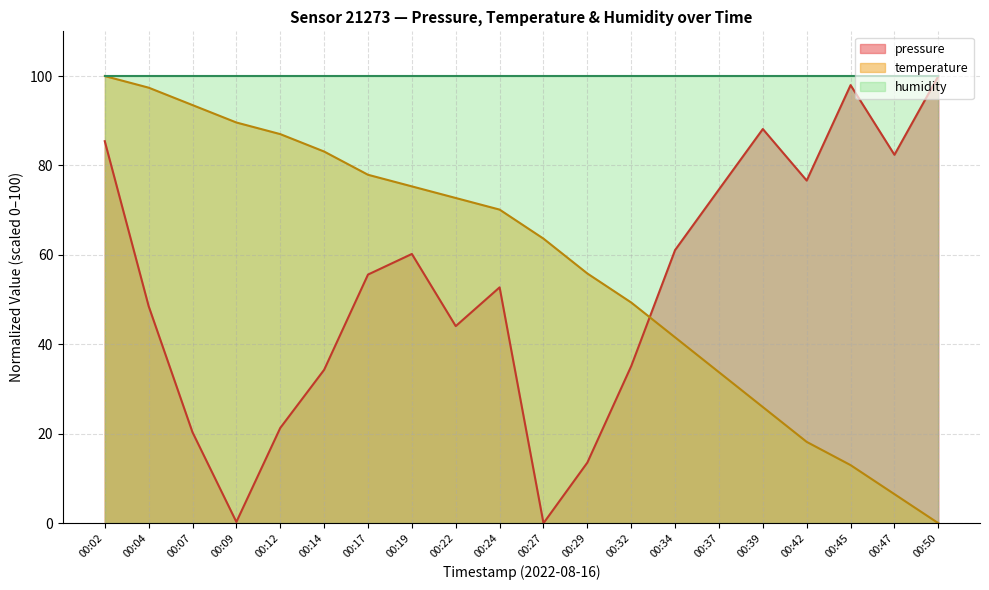

After their last crossing, which series has the higher values: temperature or pressure?

pressure